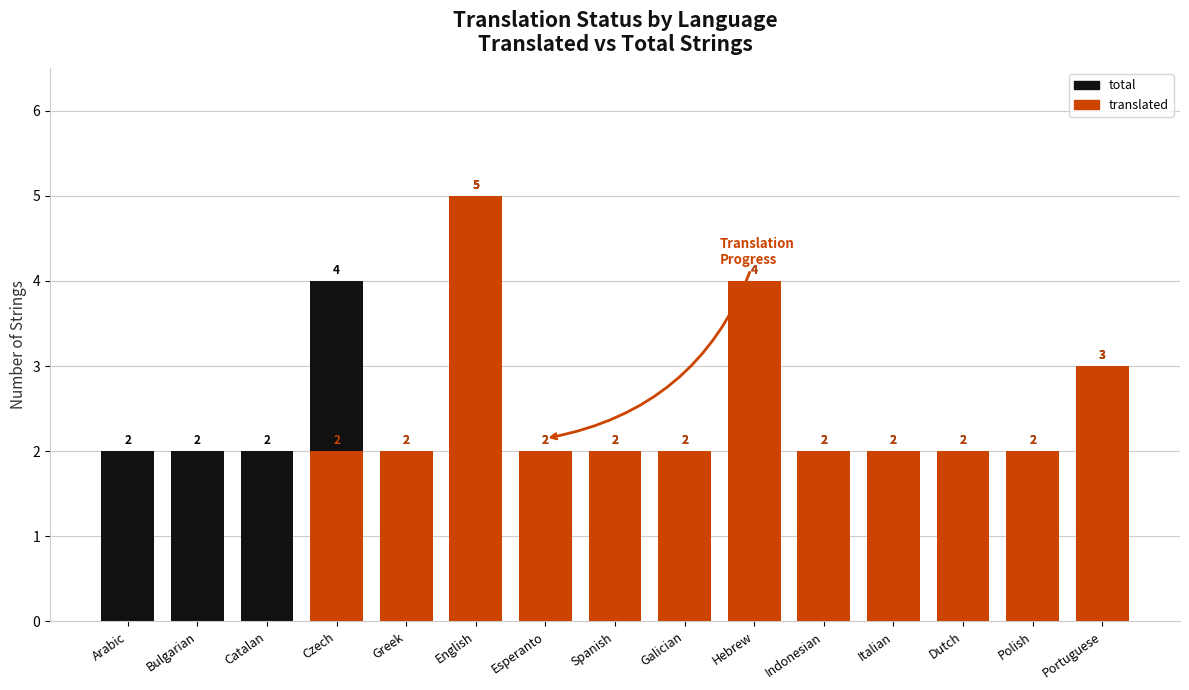

At which category is the sum across all series the highest?

English